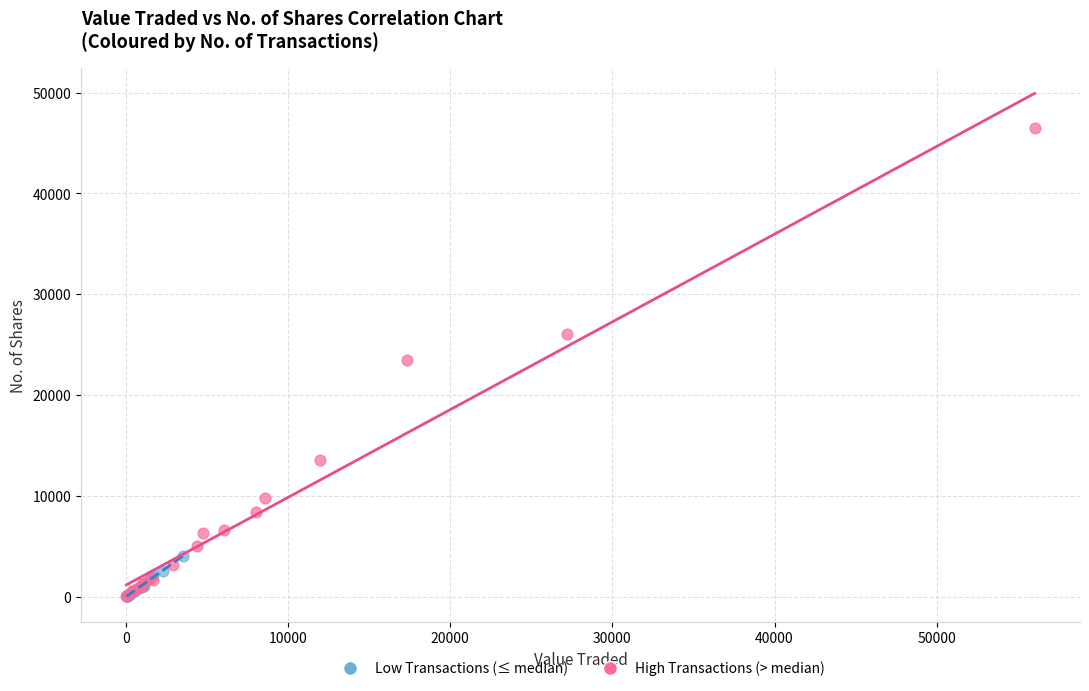

Which series has the widest spread of Y values?

High Transactions (> median)